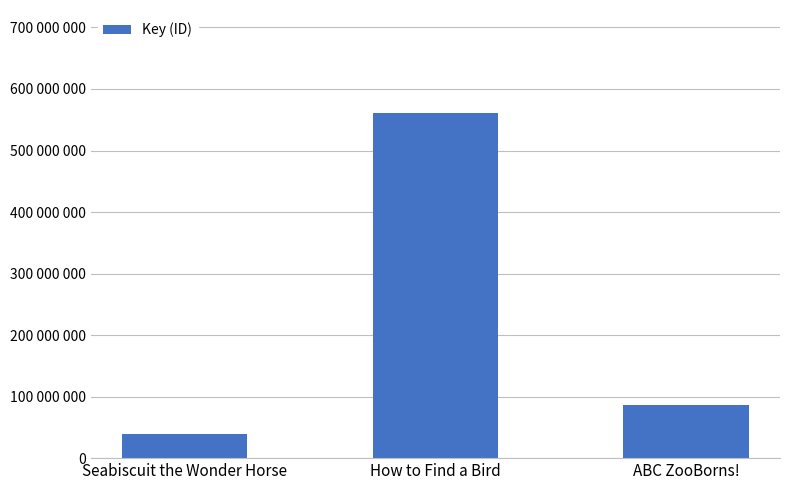

What is the ratio of the value at ABC ZooBorns! to the value at How to Find a Bird?

0.2